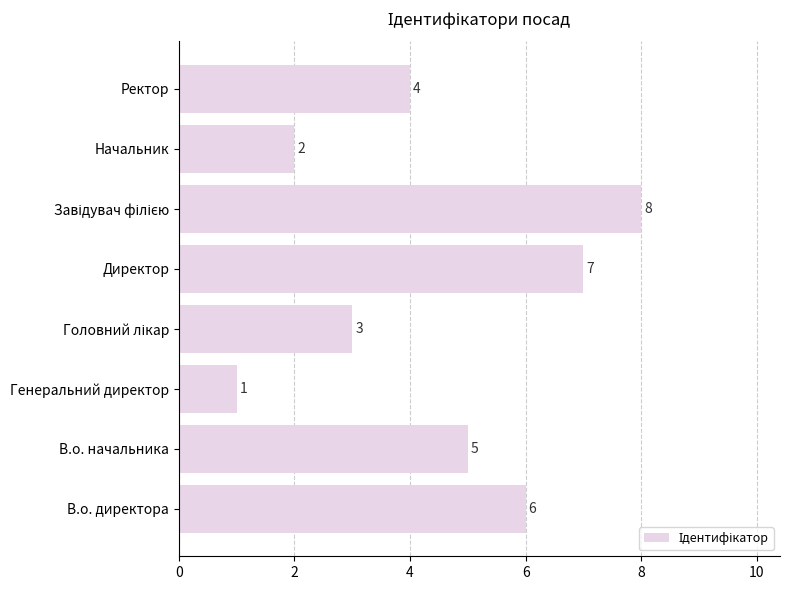

What is the difference between the second highest and minimum values?

6